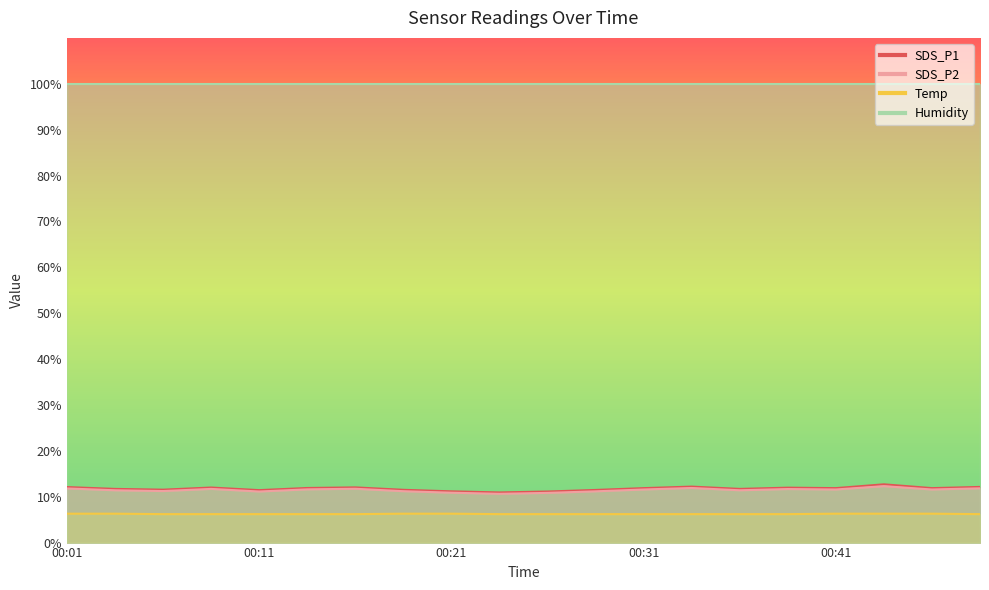

What is the approximate value of Temp at 00:33?

6.2